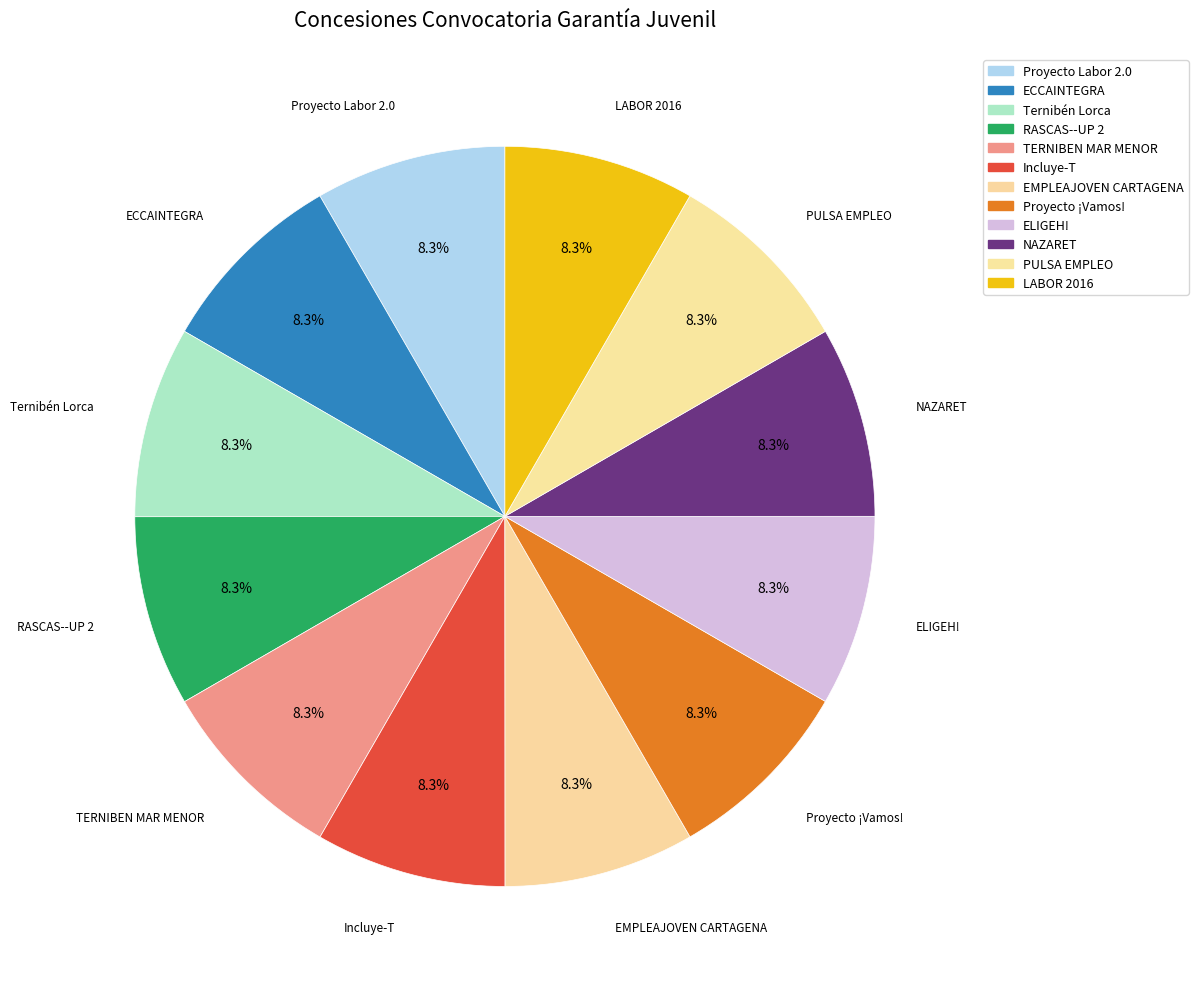

Which slice is the smallest?

RASCAS--UP 2